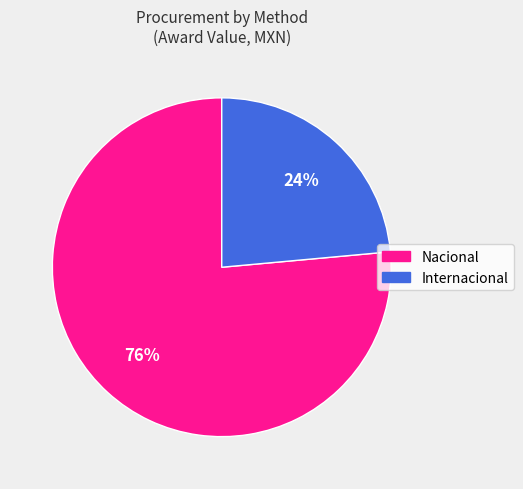

To the nearest percent, what is the average slice percentage?

50%